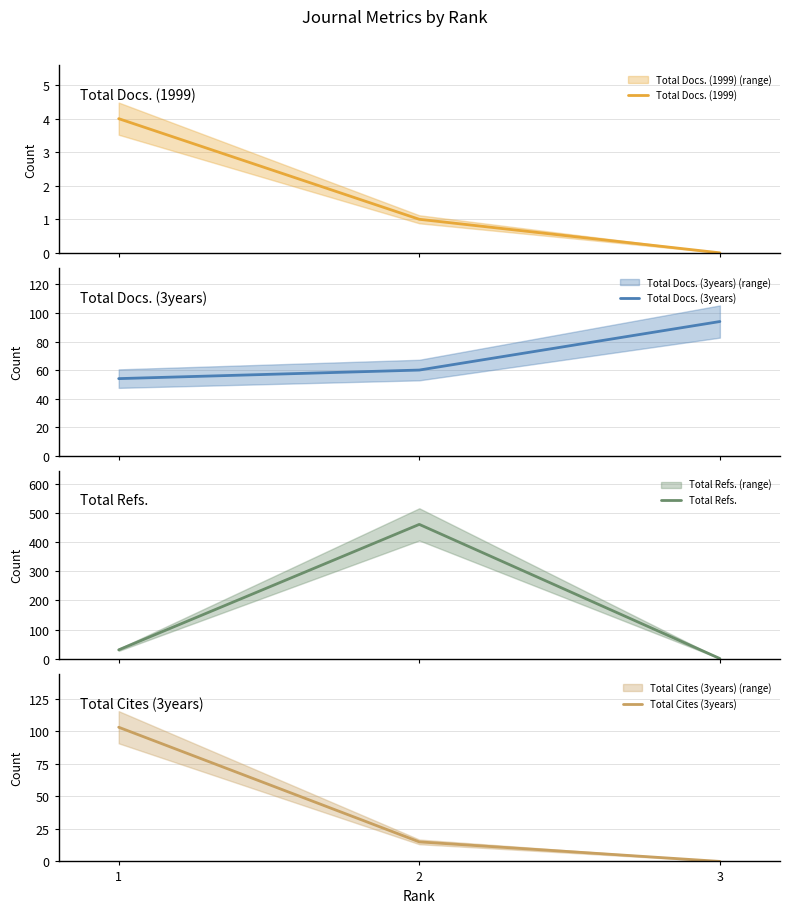

At which category is the sum across all series the highest?

2